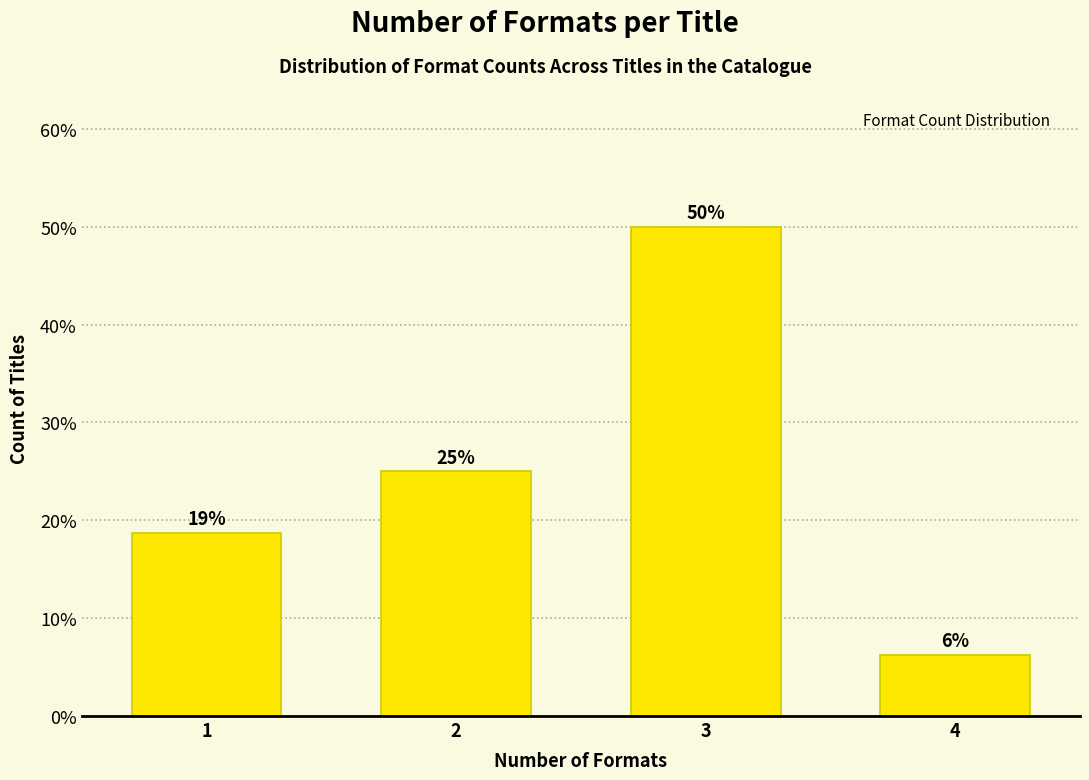

What value does the data have at 1?

18.8